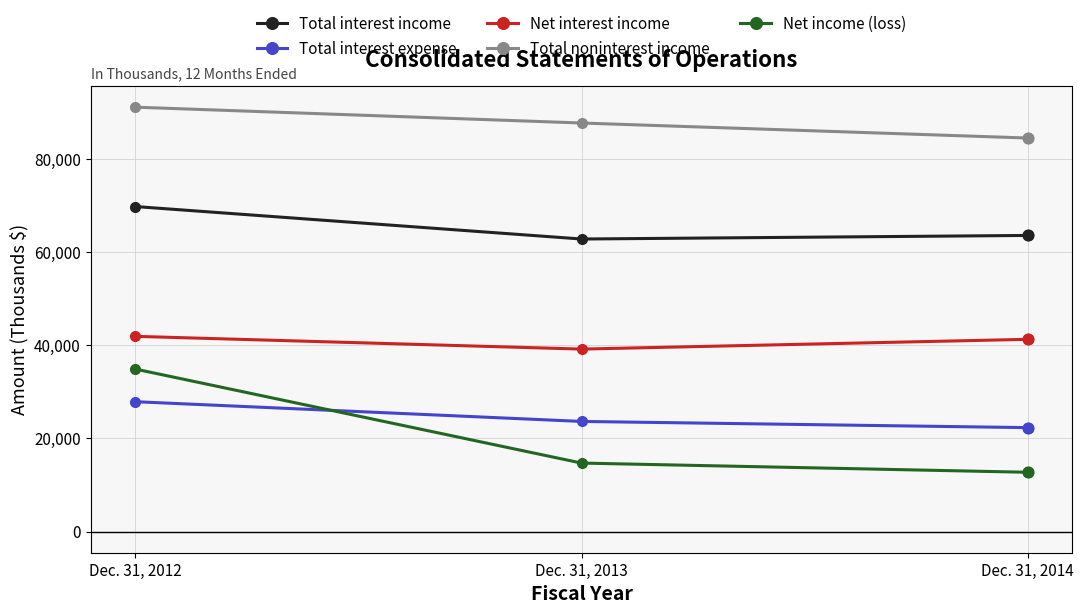

At which category is the sum across all series the highest?

Dec. 31, 2012